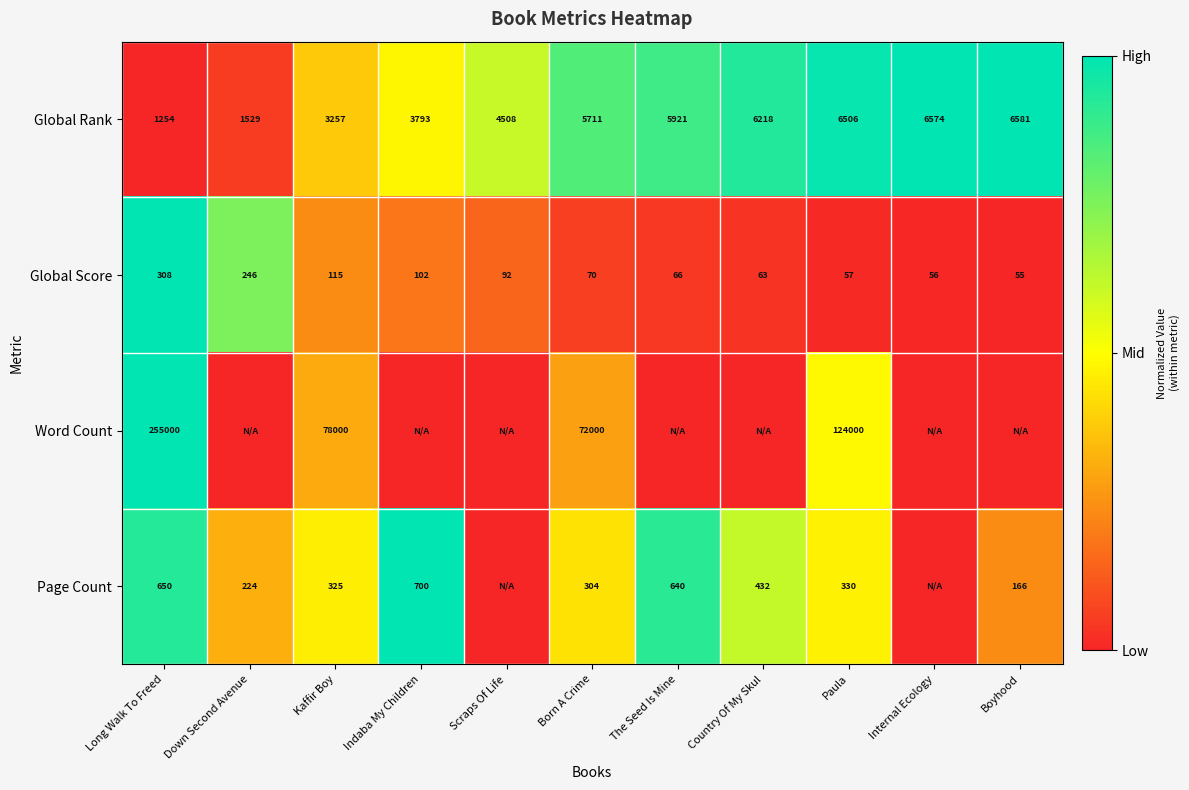

What is the minimum value for Global Score?

55